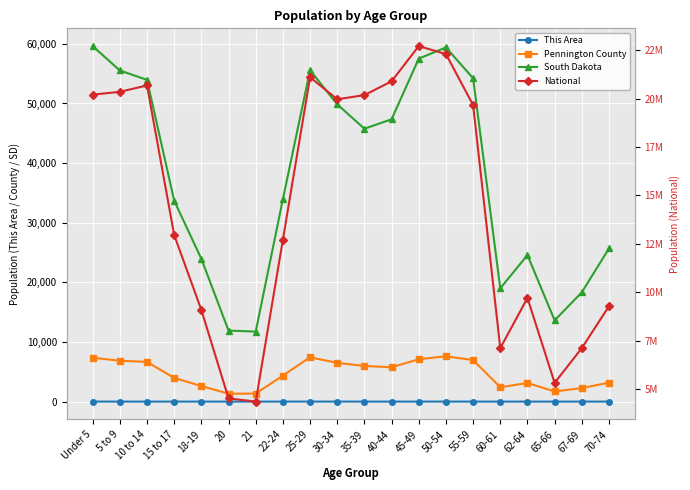

True or false: National and South Dakota cross at least once.

False